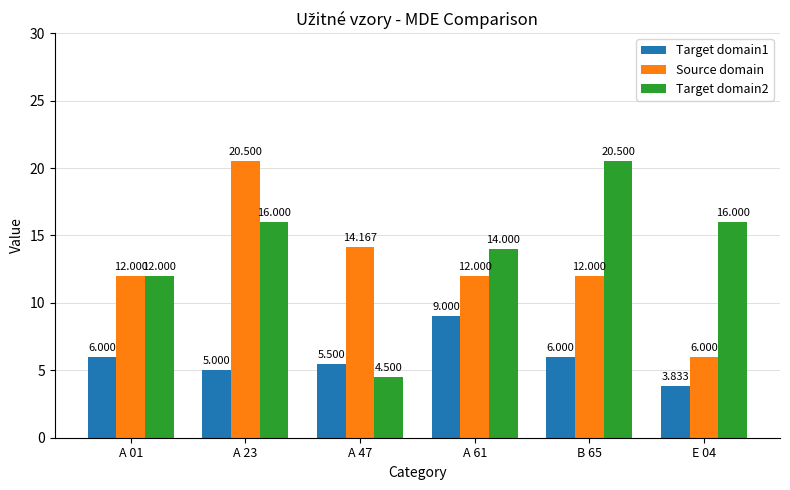

Is the value of Target domain1 at B 65 greater than the value of Target domain2 at A 47?

Yes